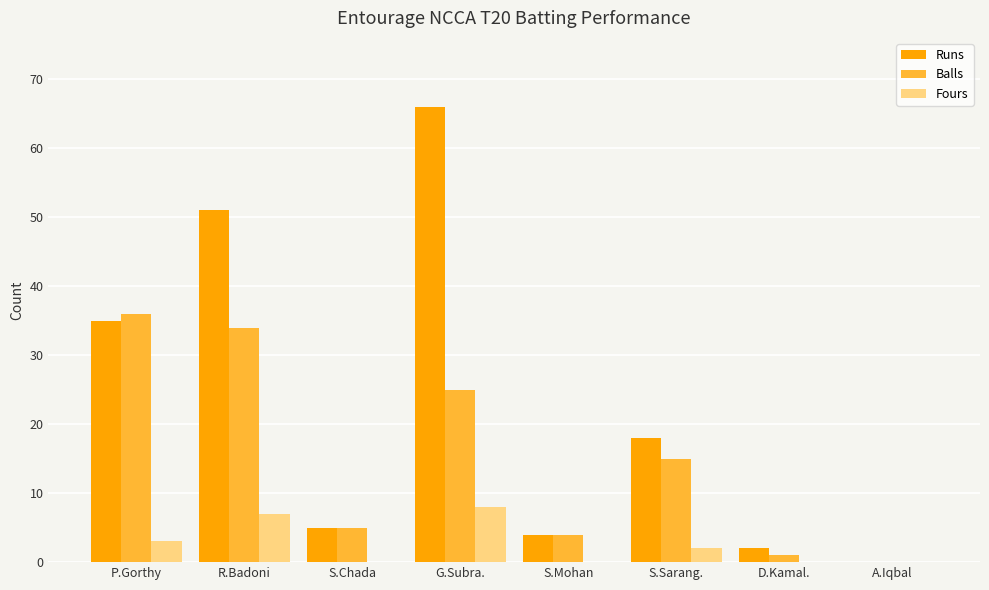

Reading left to right, transcribe all the data shown in this chart.

Runs: P.Gorthy=35	R.Badoni=51	S.Chada=5	G.Subra.=66	S.Mohan=4	S.Sarang.=18	D.Kamal.=2	A.Iqbal=0
Balls: P.Gorthy=36	R.Badoni=34	S.Chada=5	G.Subra.=25	S.Mohan=4	S.Sarang.=15	D.Kamal.=1	A.Iqbal=0
Fours: P.Gorthy=3	R.Badoni=7	S.Chada=0	G.Subra.=8	S.Mohan=0	S.Sarang.=2	D.Kamal.=0	A.Iqbal=0